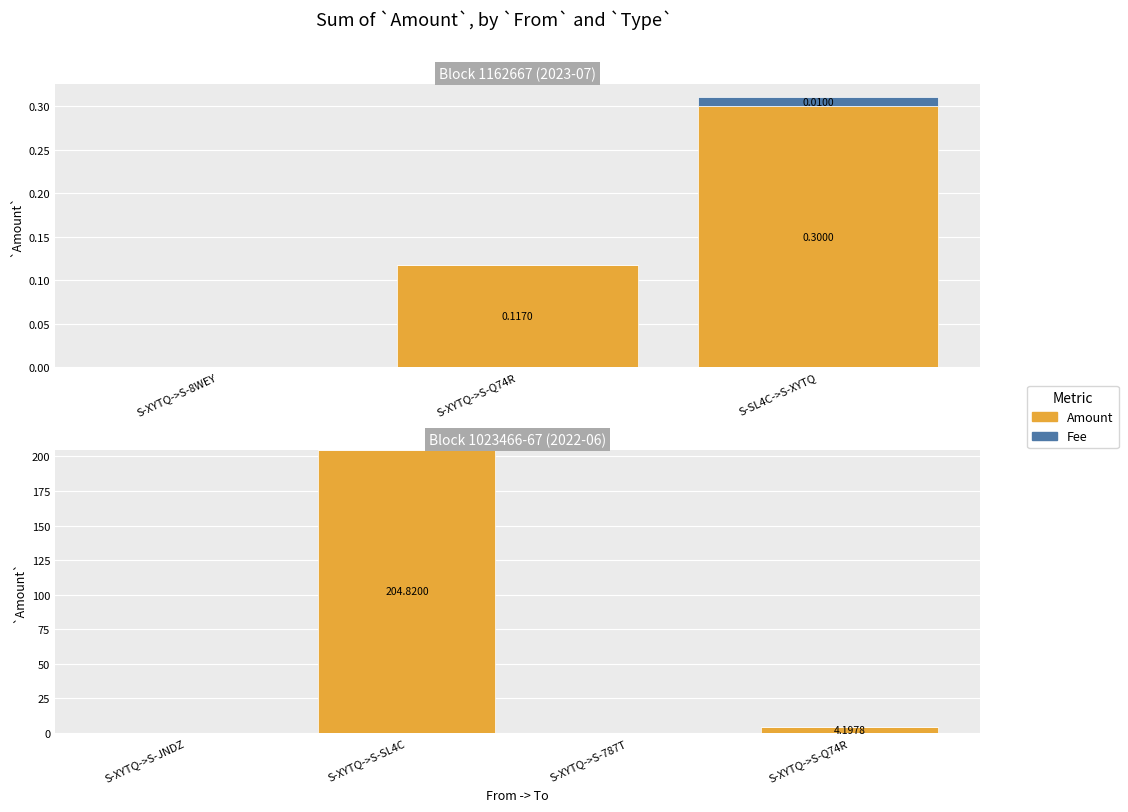

Which series has the widest spread of values?

Amount